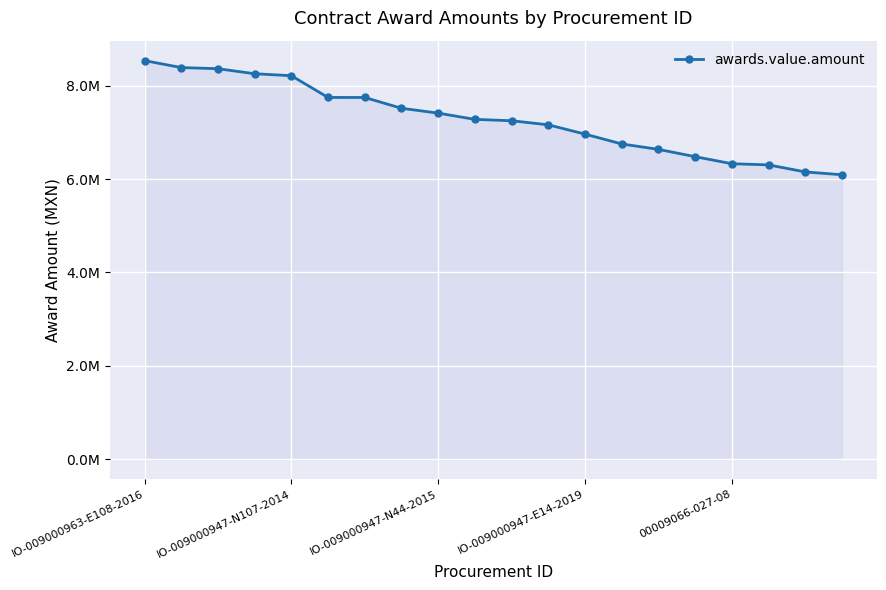

Is this an area chart (filled region under the line)?

Yes